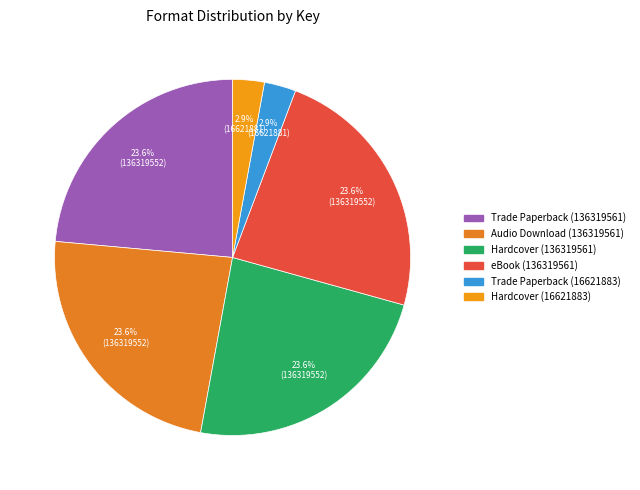

Does any single category account for the majority?

No